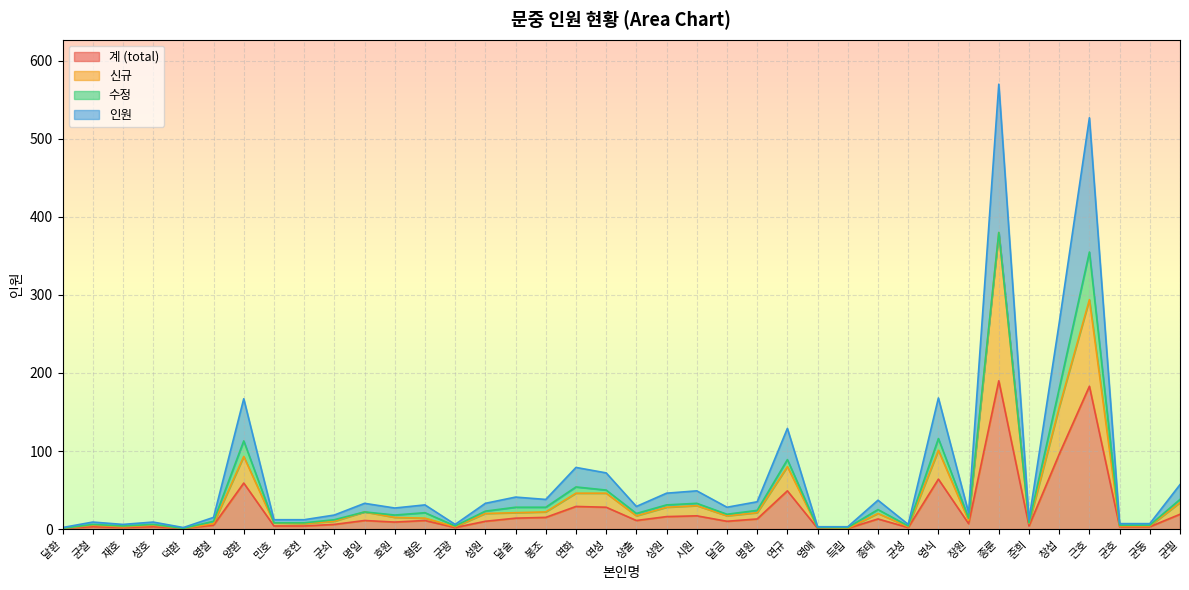

Between 민호 and 형운, which series saw the biggest shift?

인원